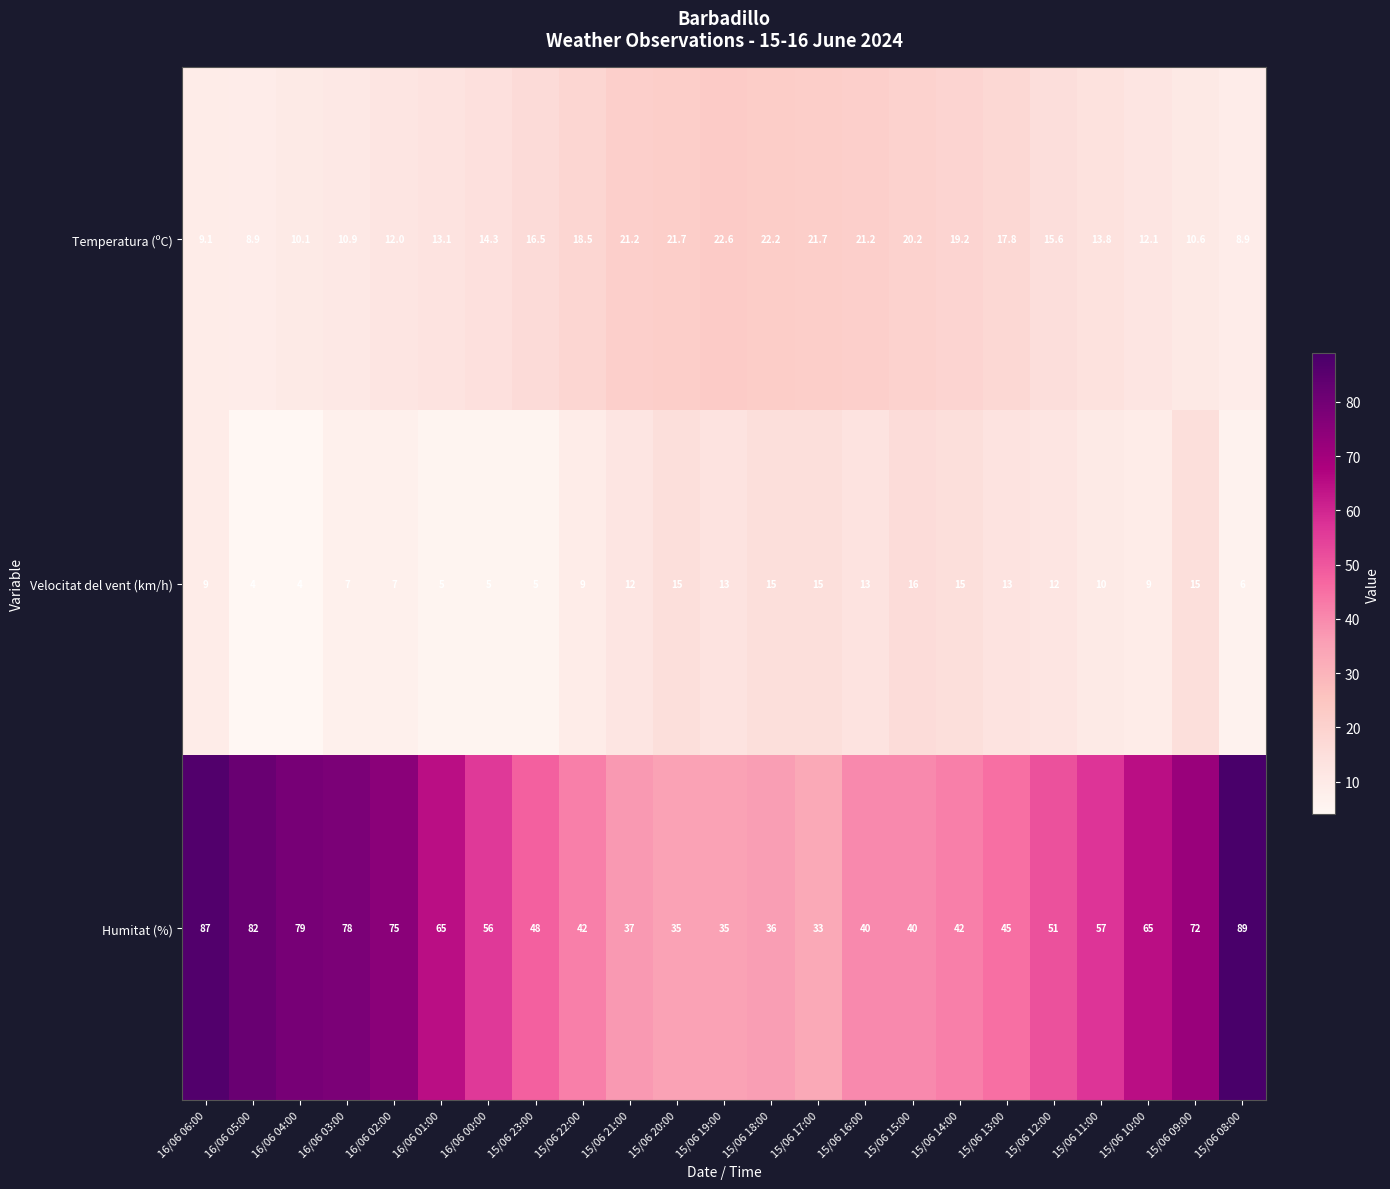

What is the spread (max minus min) of values at 16/06 03:00?

71.0